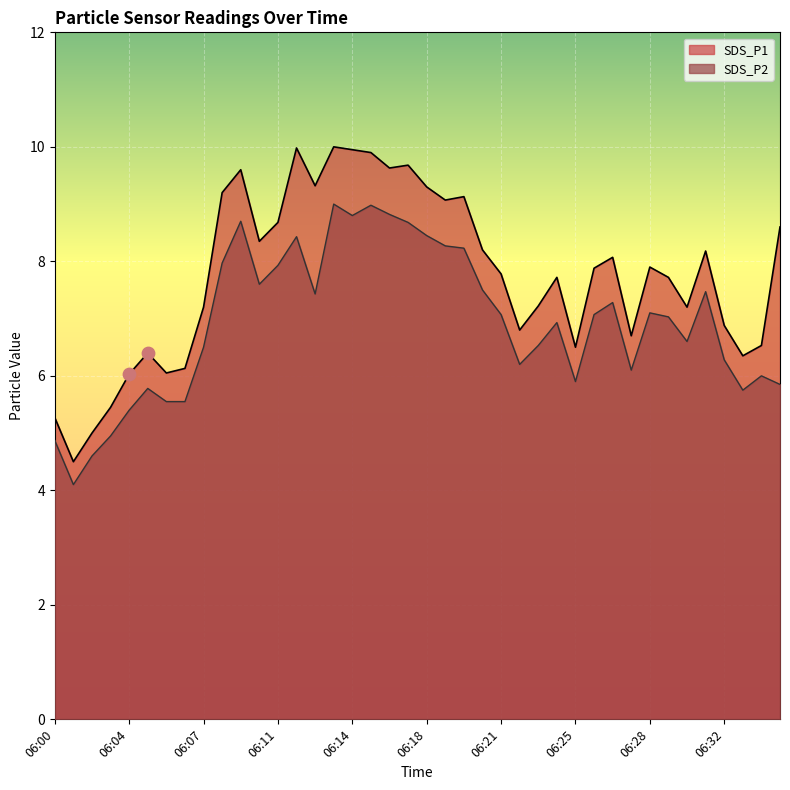

Is the value of SDS_P1 at 06:25 greater than the value of SDS_P2 at 06:20?

No